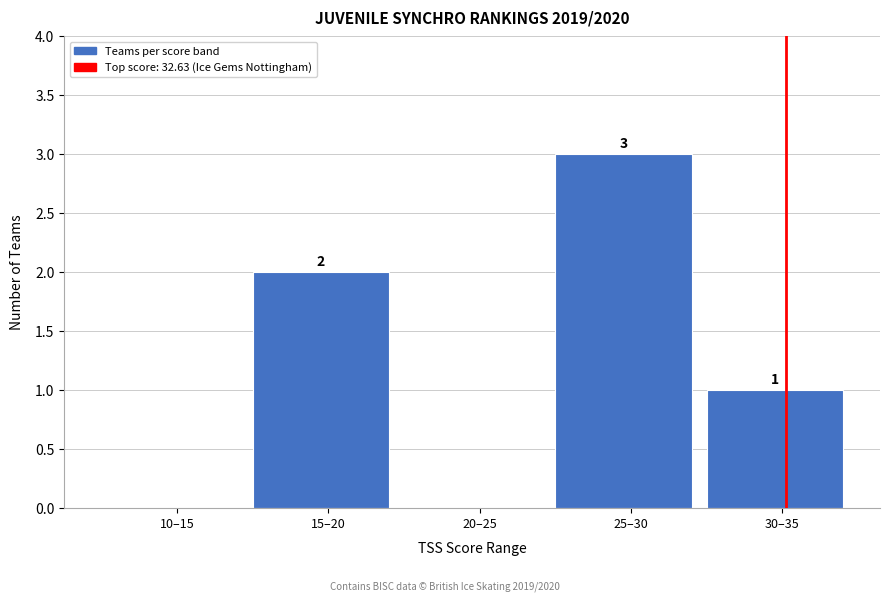

Reading right to left, extract all data points from this chart.

30–35=1	25–30=3	20–25=0	15–20=2	10–15=0